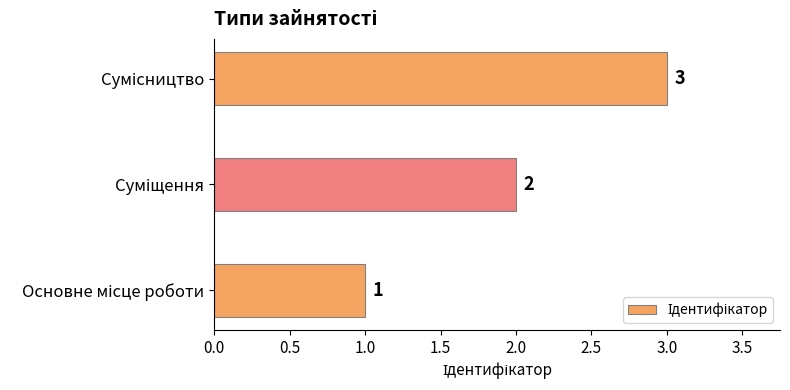

How many values are between 1 and 3?

3